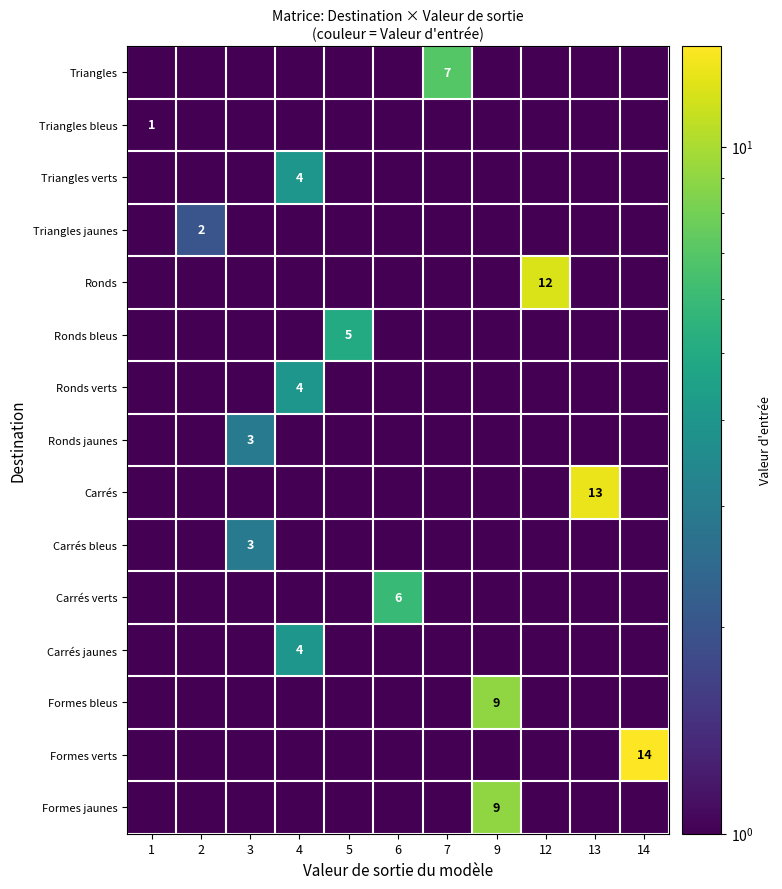

At which category does the chart reach its minimum across all series?

1